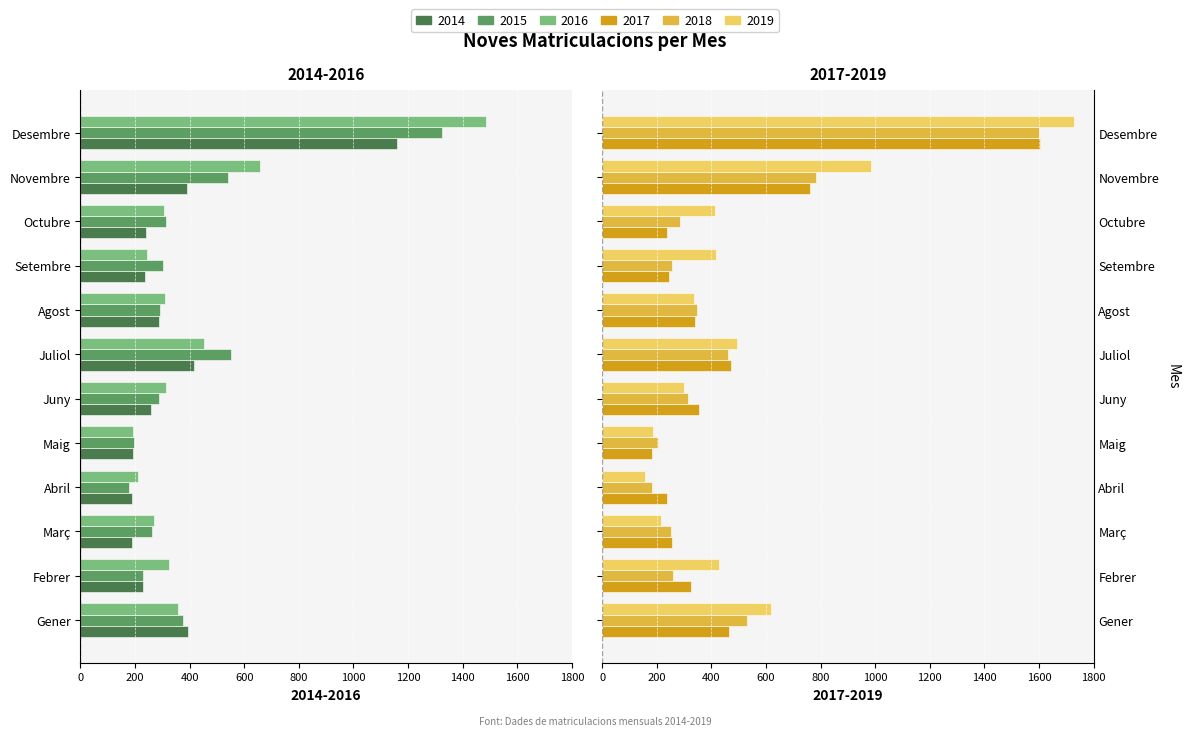

The value of 2019 at Abril is 68. True or false?

False